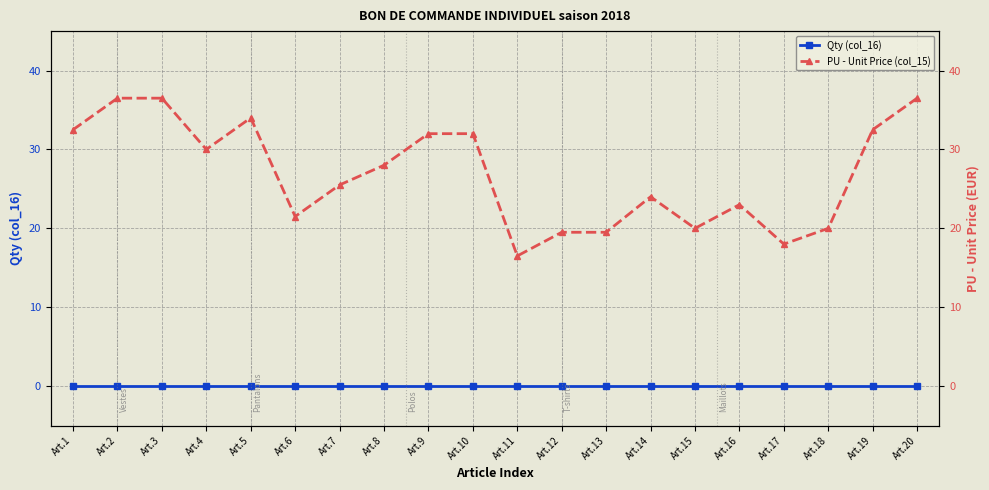

Where does the PU - Unit Price (col_15) series first go above 28?

Art.1